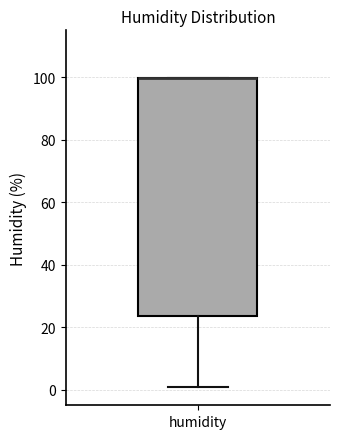

Where is the upper edge of the box for humidity on the y-axis? The values are not printed on the chart, so give them approximately, as read against the axis.

100